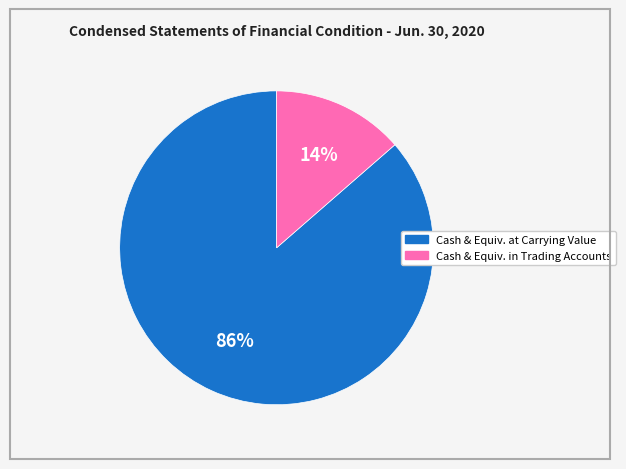

To the nearest percent, what is the average slice percentage?

50%